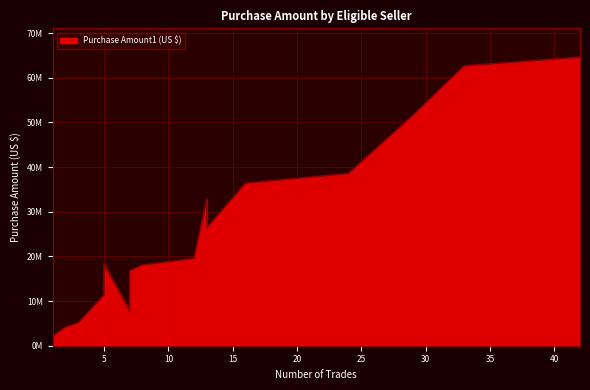

Count the number of values greater than 19547421.

9